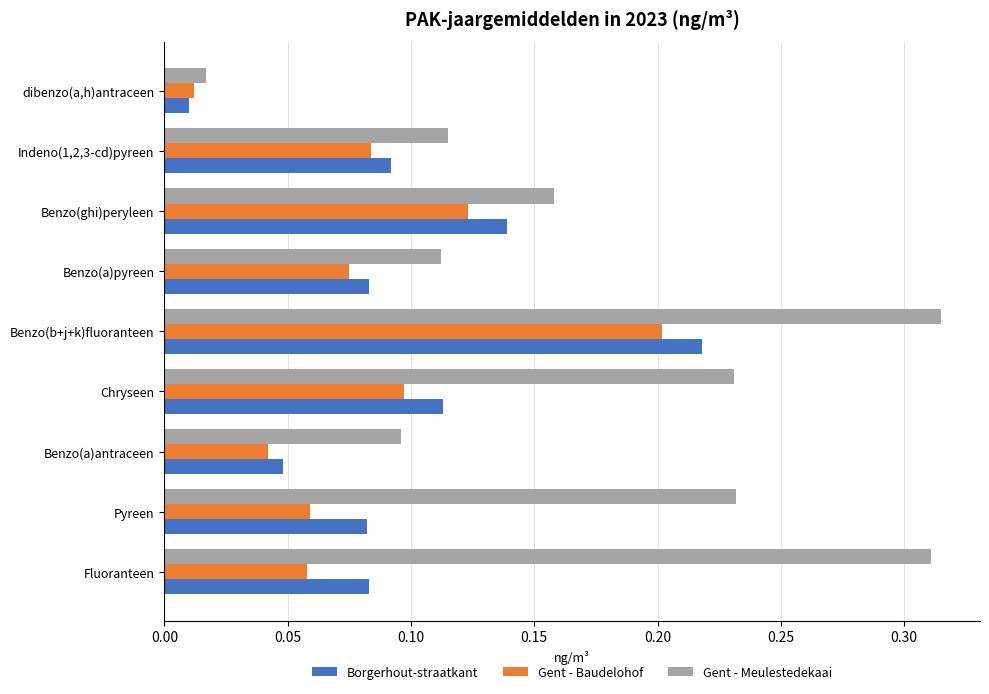

Which series has the largest total across all categories?

Gent - Meulestedekaai